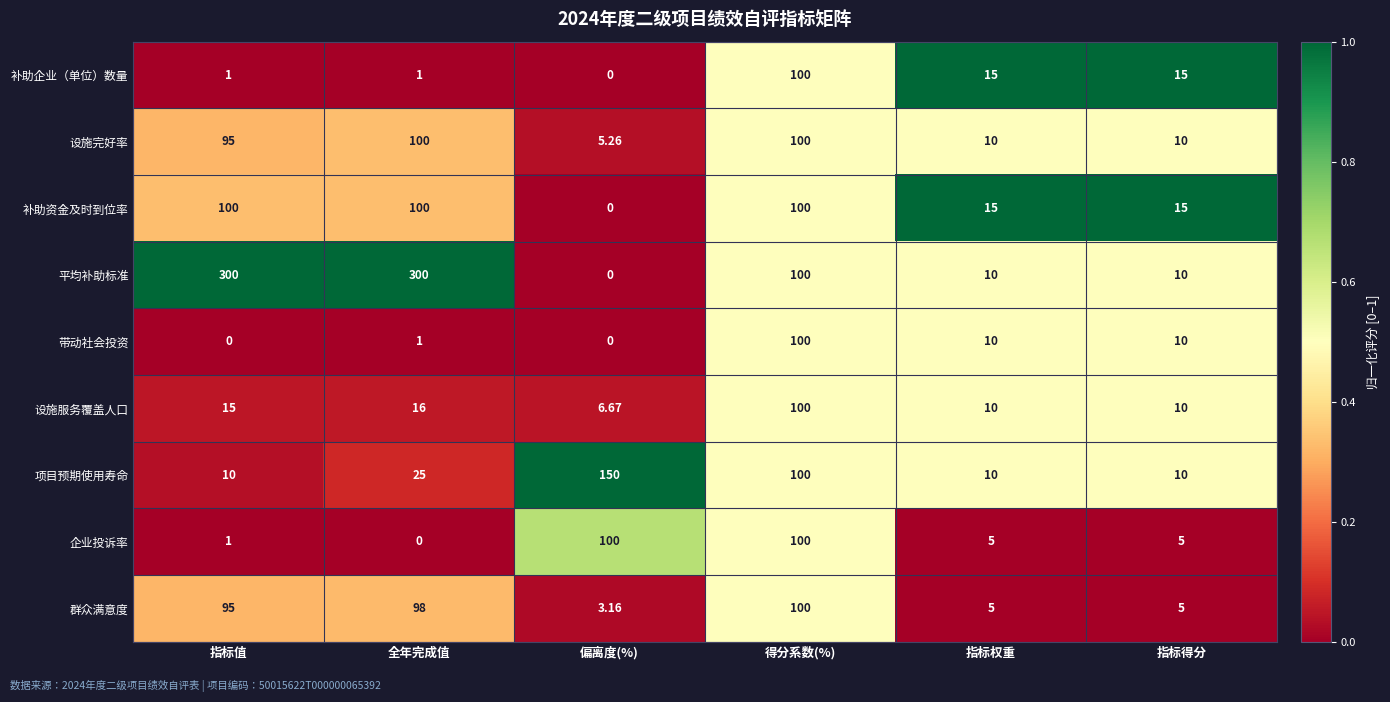

At which category is the sum across all series the highest?

得分系数(%)